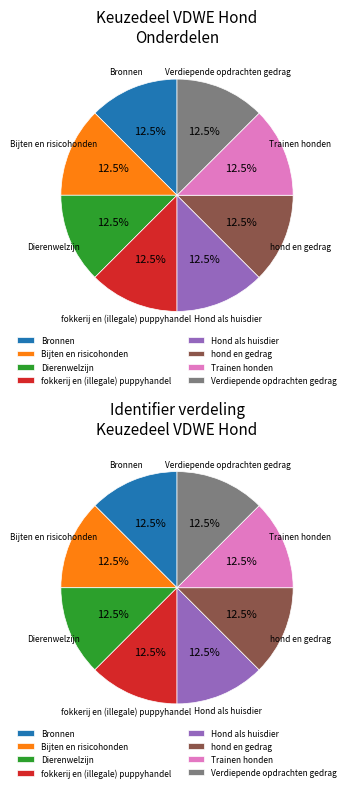

To the nearest percent, what percentage of the pie is Bijten en risicohonden?

12%